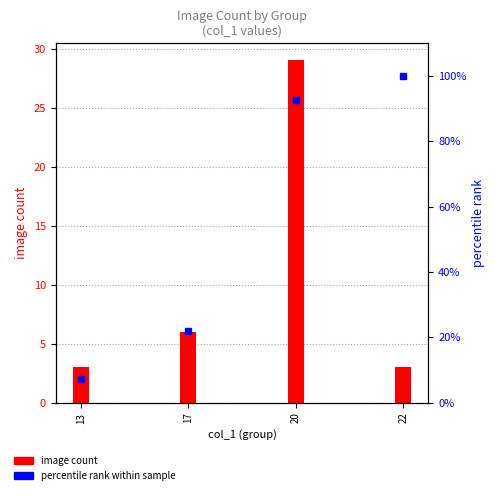

What is the sum of the values at 22 and 17?

122.0